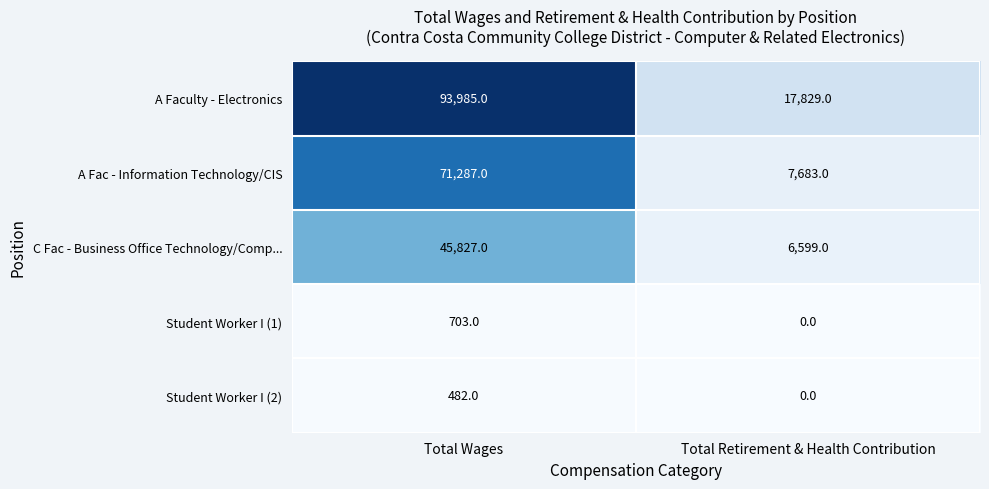

What is the difference between the maximum and minimum values in the Student Worker I (1) series?

703